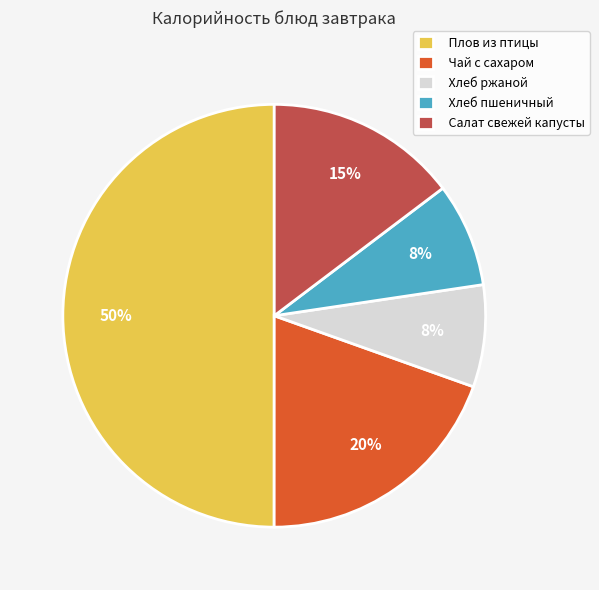

To the nearest percent, what percentage of the pie is Салат свежей капусты?

15%